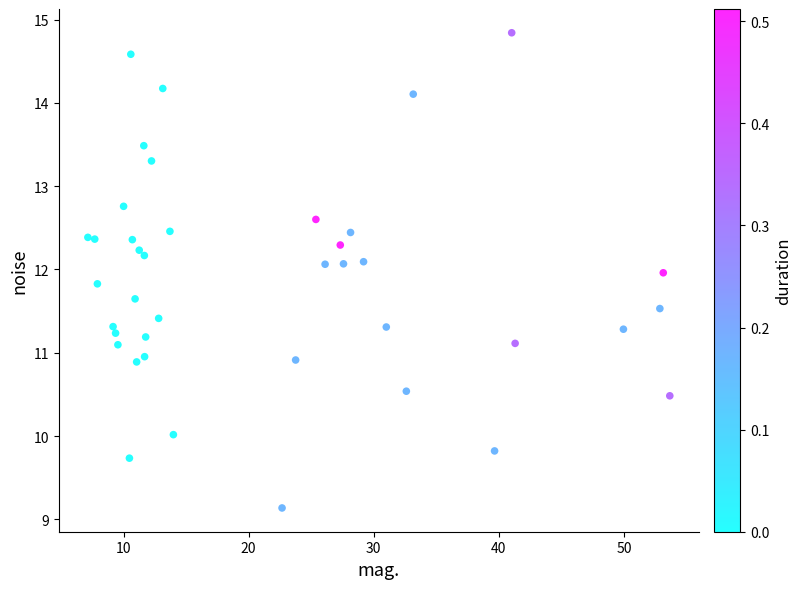

What is the range of X values (max minus min)?

46.5